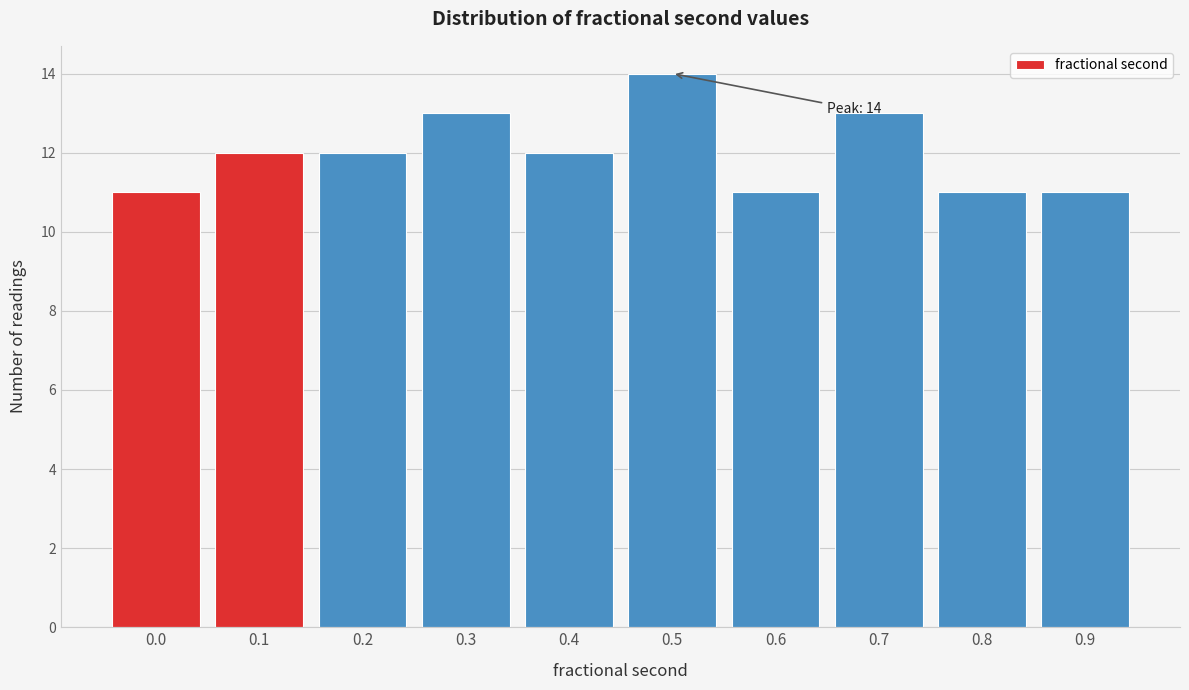

Reading right to left, transcribe all the data shown in this chart.

0.9=11	0.8=11	0.7=13	0.6=11	0.5=14	0.4=12	0.3=13	0.2=12	0.1=12	0.0=11